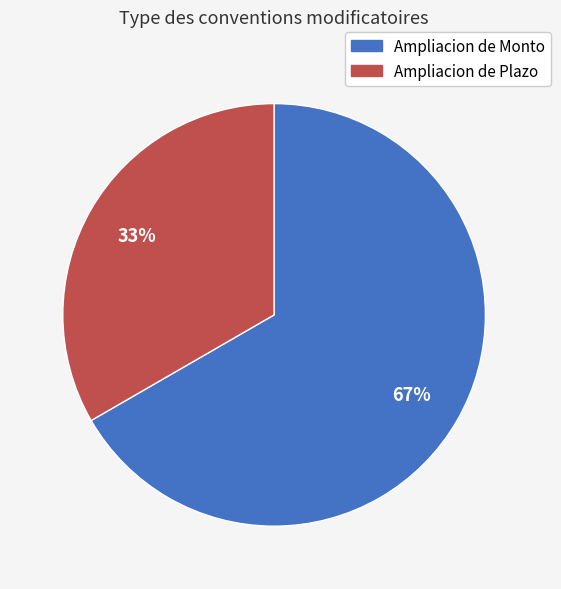

What is the ratio of the value at Ampliacion de Monto to the value at Ampliacion de Plazo?

2.0